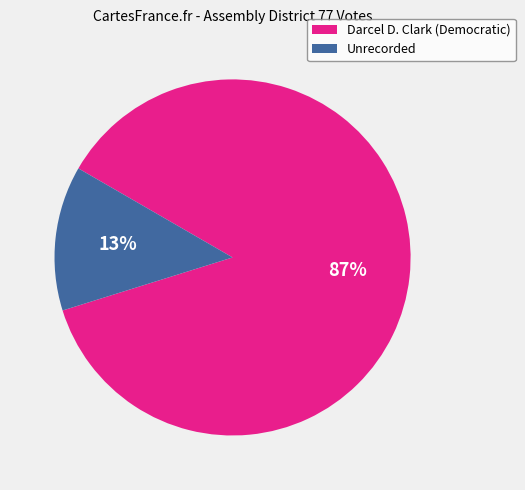

How many slices are in this pie chart?

2